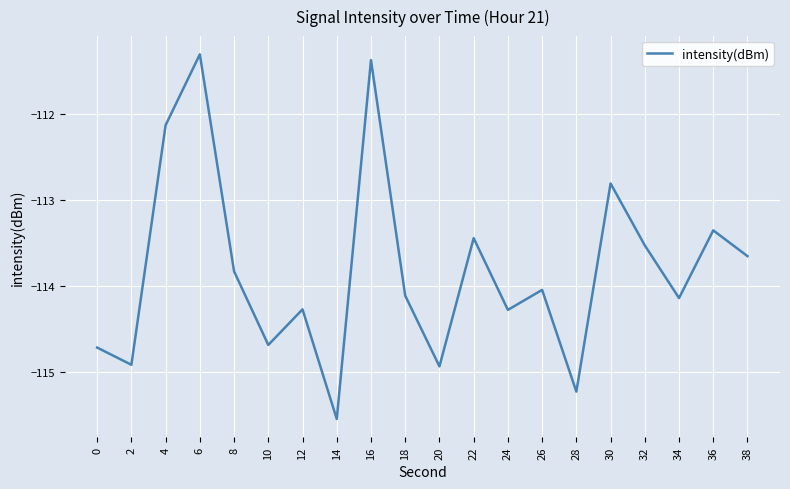

Which has a higher value, 26 or 0?

26